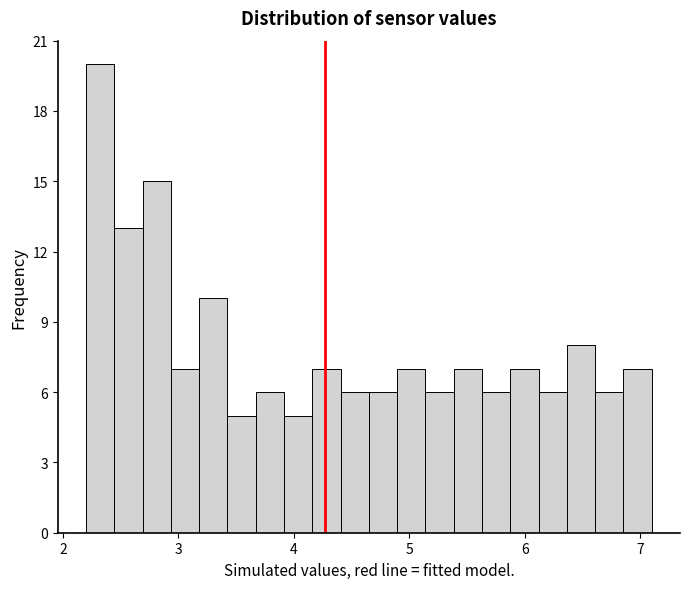

Read against the x-axis, roughly where is the centre of the tallest bar?

2.3